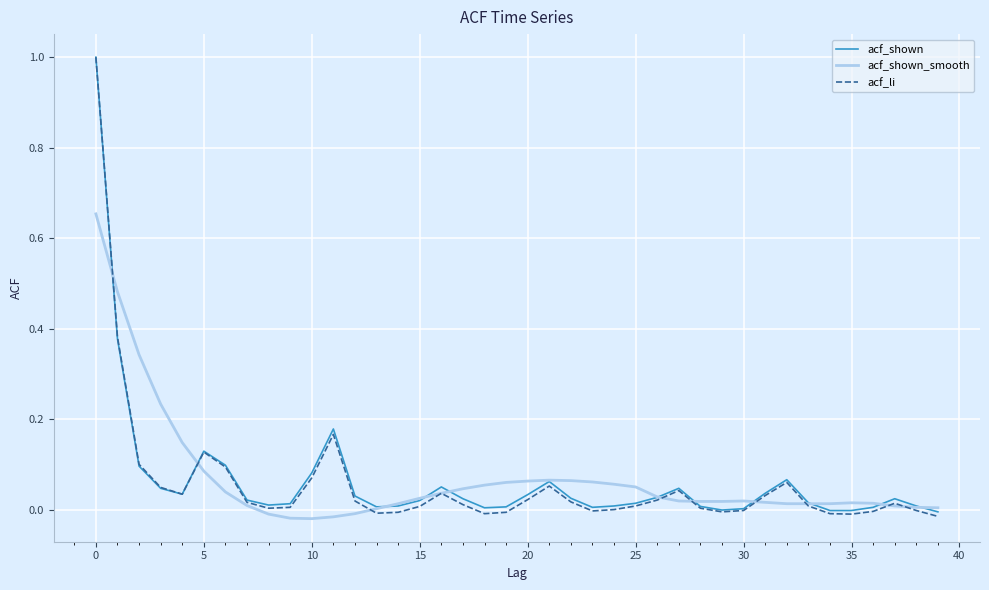

Which series has the largest range (max minus min)?

acf_li